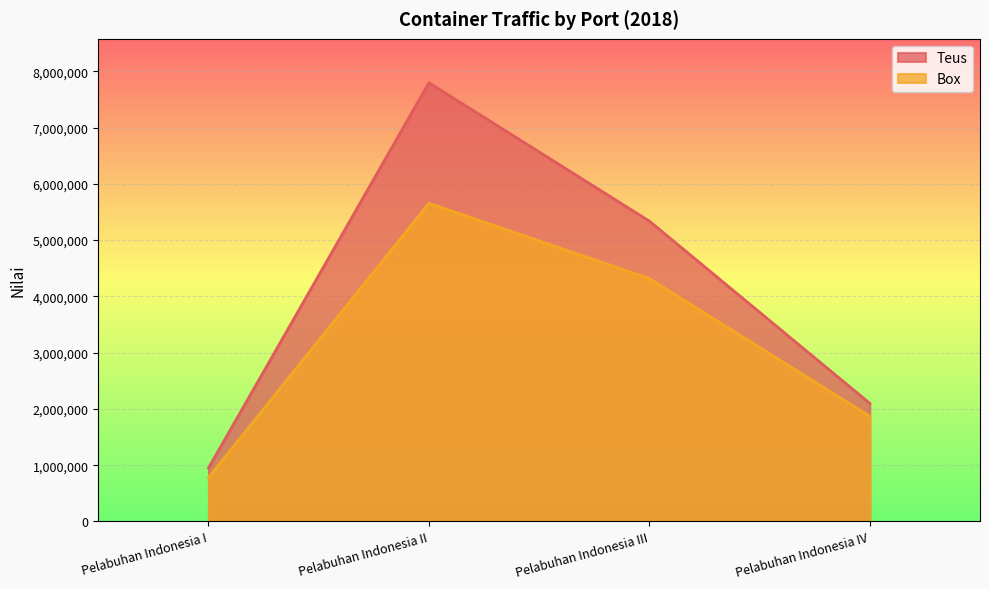

At which label is Box closest to 3218442?

Pelabuhan Indonesia III